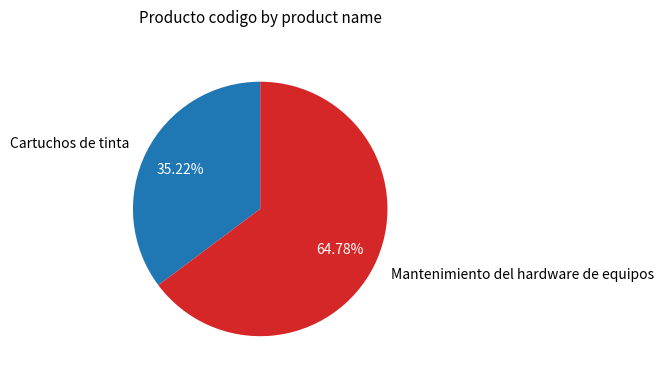

Which slice is the largest?

Mantenimiento del hardware de equipos